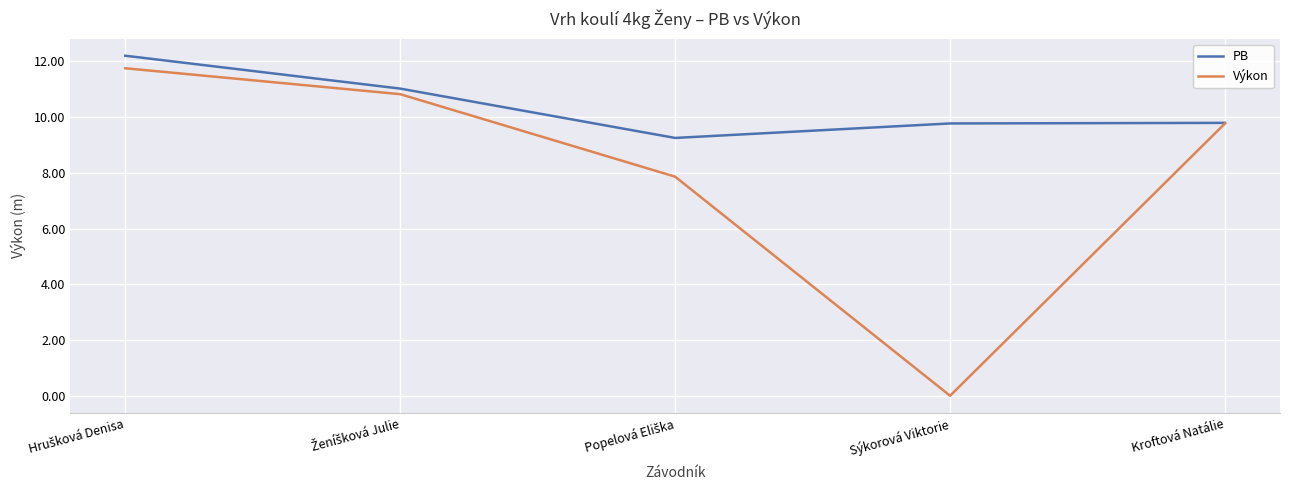

Does the chart display data point markers on the line(s)?

No